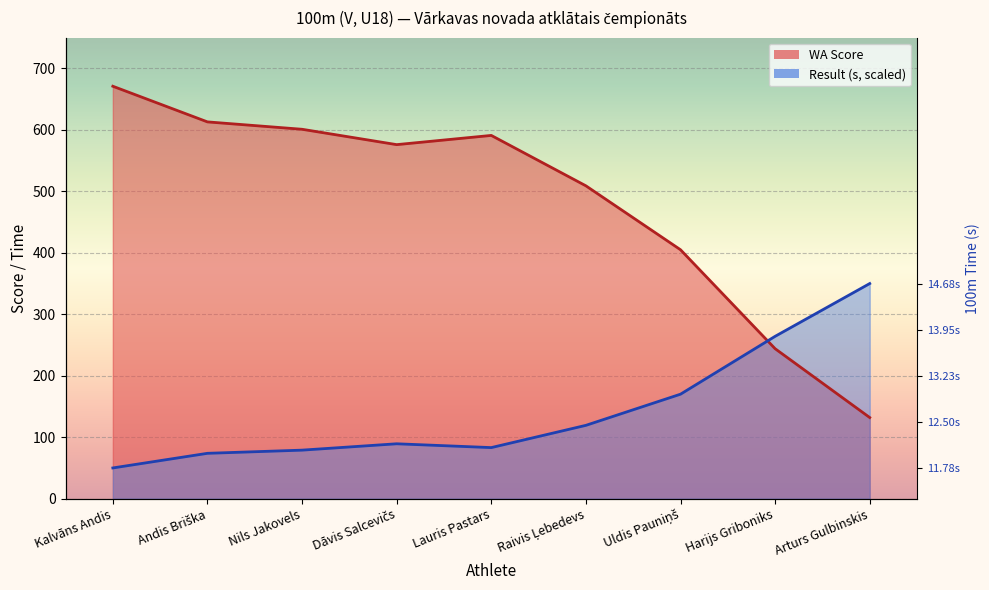

Reading right to left, extract all data points from this chart.

WA Score: Arturs Gulbinskis=132.0	Harijs Griboniks=244.0	Uldis Pauniņš=405.0	Raivis Ļebedevs=509.0	Lauris Pastars=591.0	Dāvis Salcevičs=576.0	Nils Jakovels=601.0	Andis Briška=613.0	Kalvāns Andis=671.0
Result (s): Arturs Gulbinskis=350.0	Harijs Griboniks=264.1	Uldis Pauniņš=170.0	Raivis Ļebedevs=119.3	Lauris Pastars=83.1	Dāvis Salcevičs=89.3	Nils Jakovels=79.0	Andis Briška=73.8	Kalvāns Andis=50.0